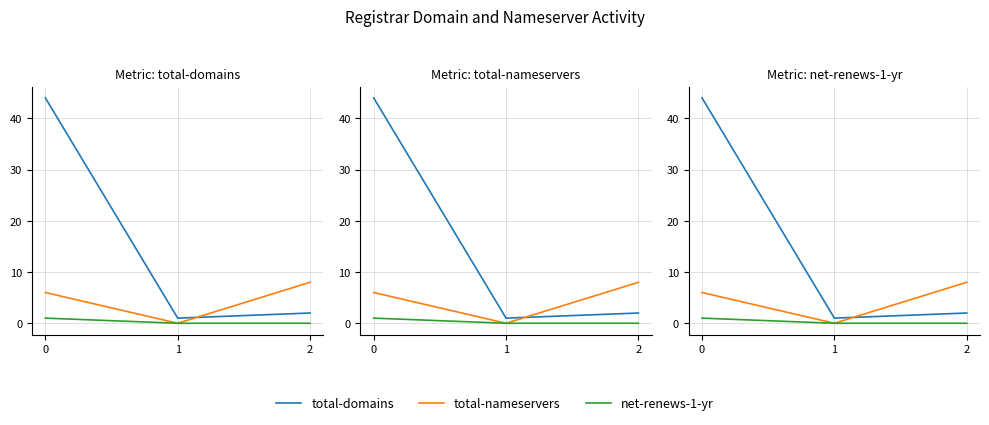

What is the maximum value for total-nameservers?

8